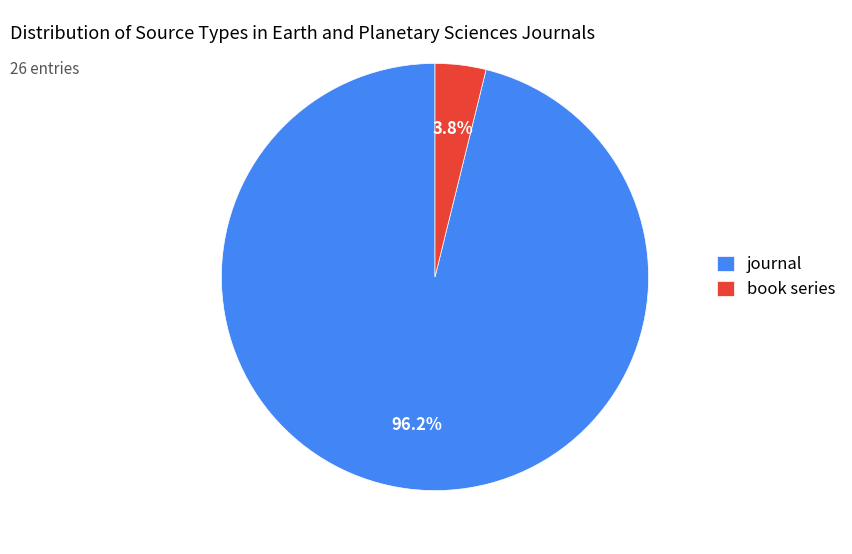

Count the number of slices in the pie.

2